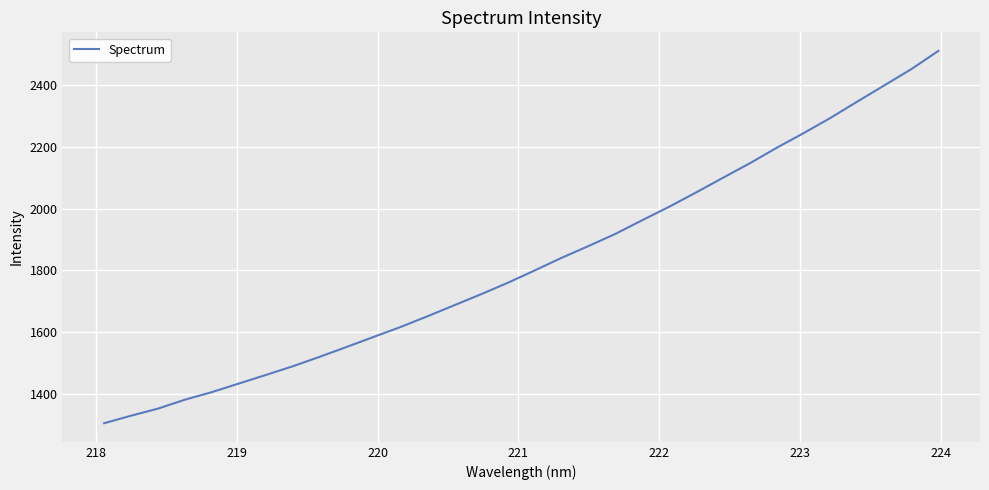

What is the greatest value displayed?

2509.4